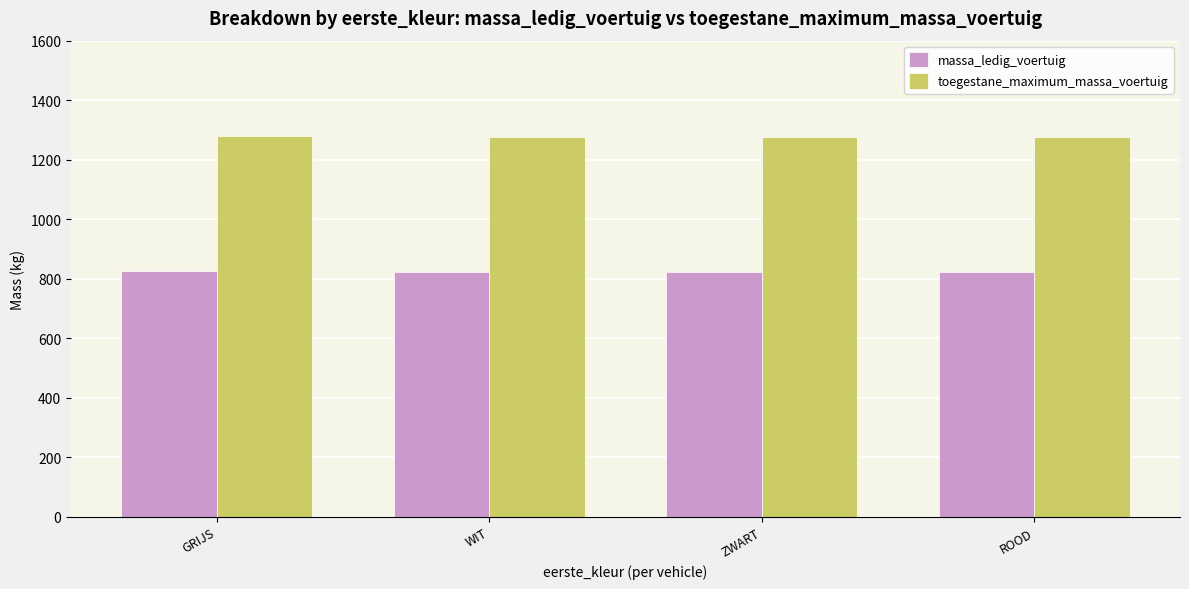

Read the toegestane_maximum_massa_voertuig value at ROOD.

1275.0